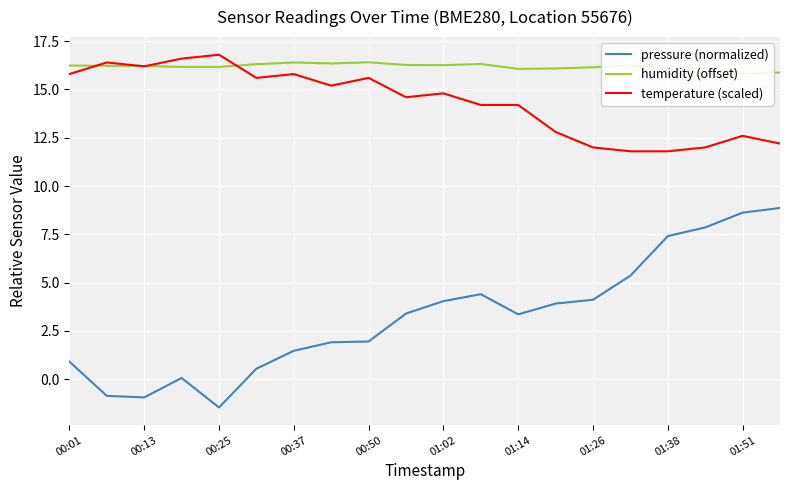

True or false: temperature (scaled) and pressure (normalized) intersect in this chart.

False